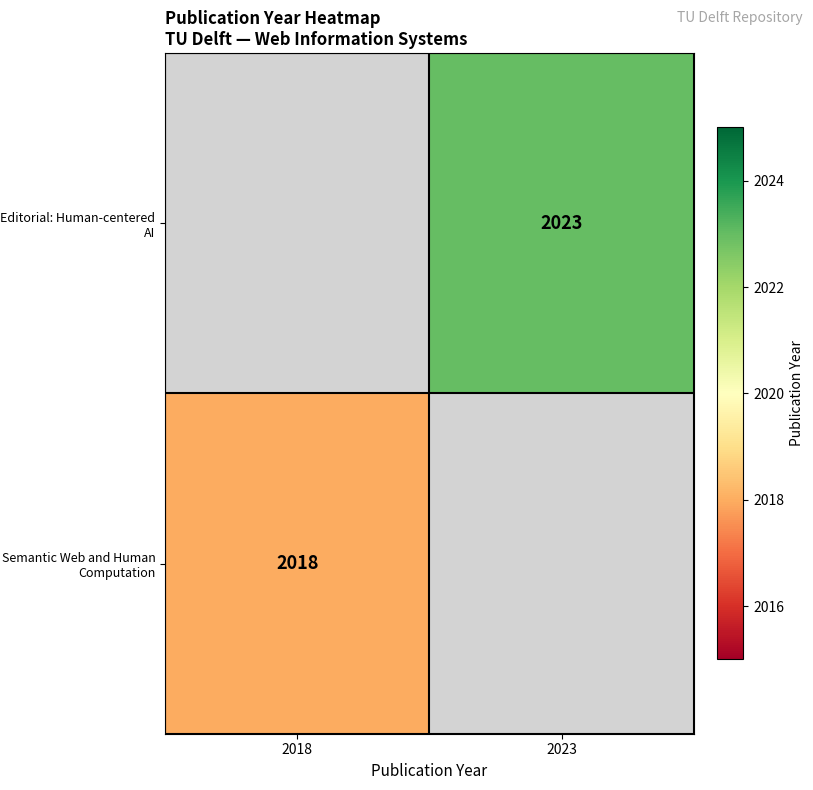

Which category has the highest value across all series?

2023